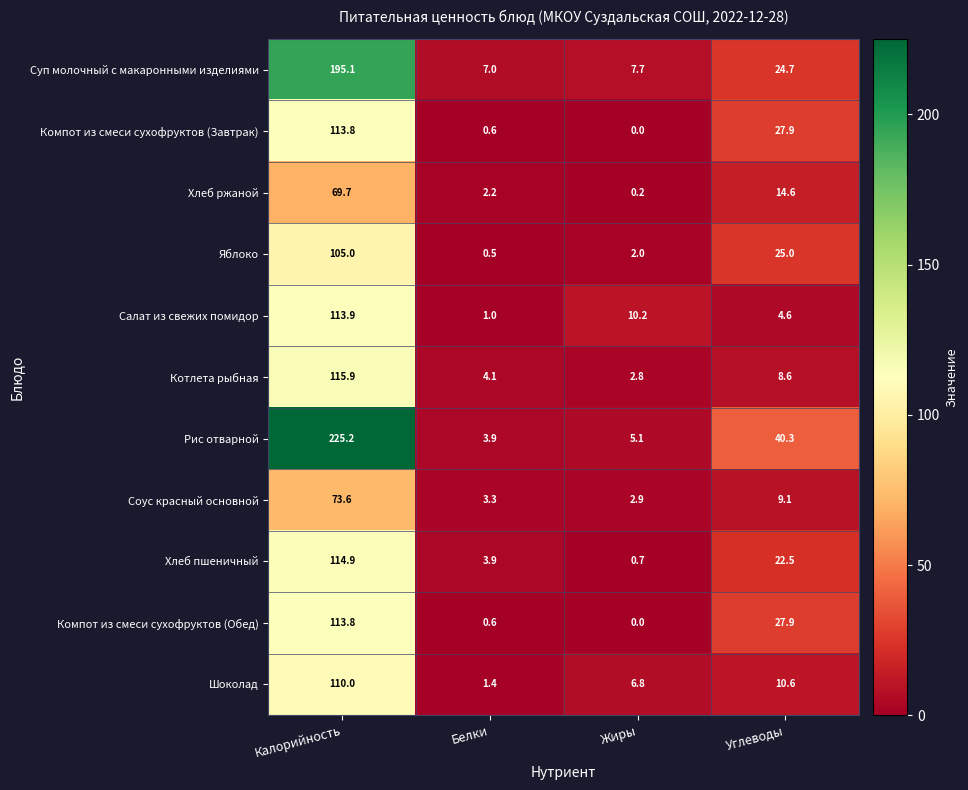

How many categories are shown in the chart?

4